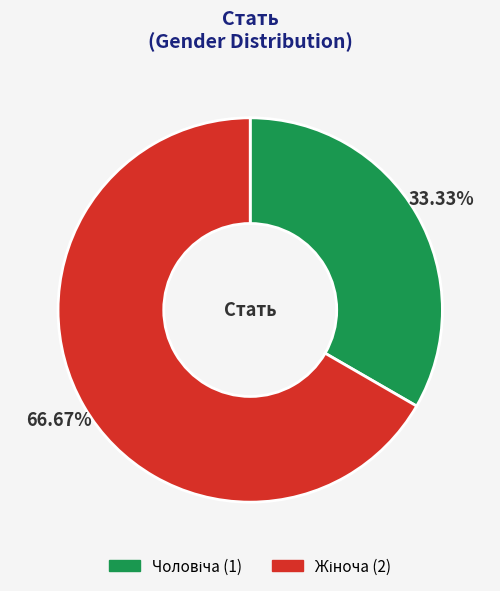

Is there a majority slice in this chart?

Yes